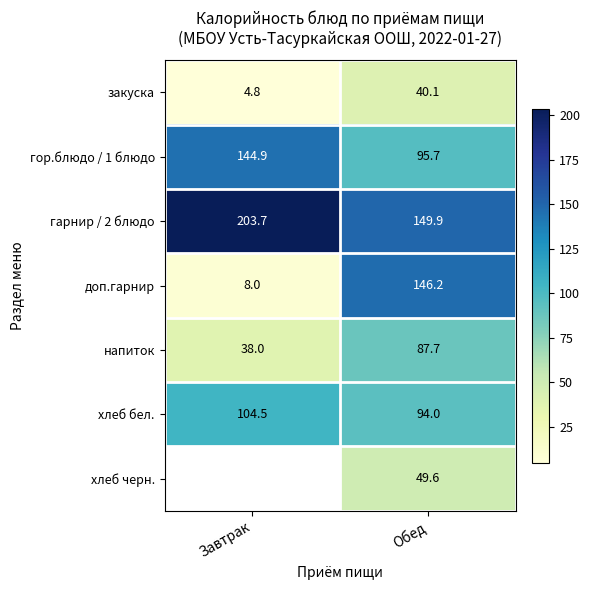

What is the spread (max minus min) of values at Обед?

109.8